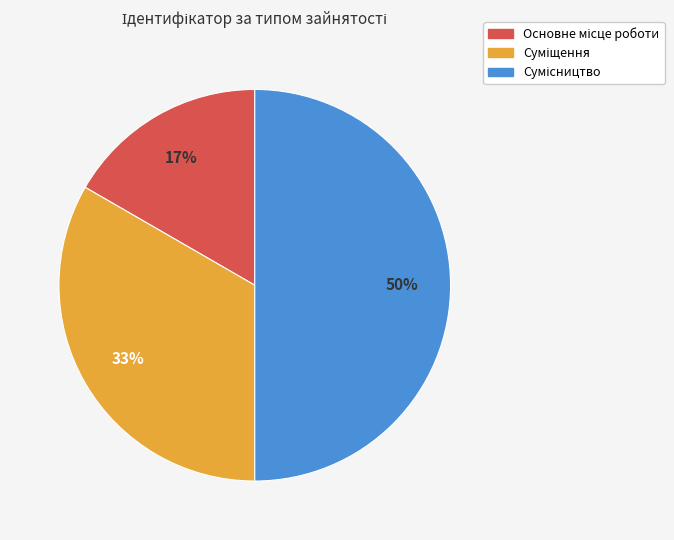

To the nearest percent, what is the average slice percentage?

33%